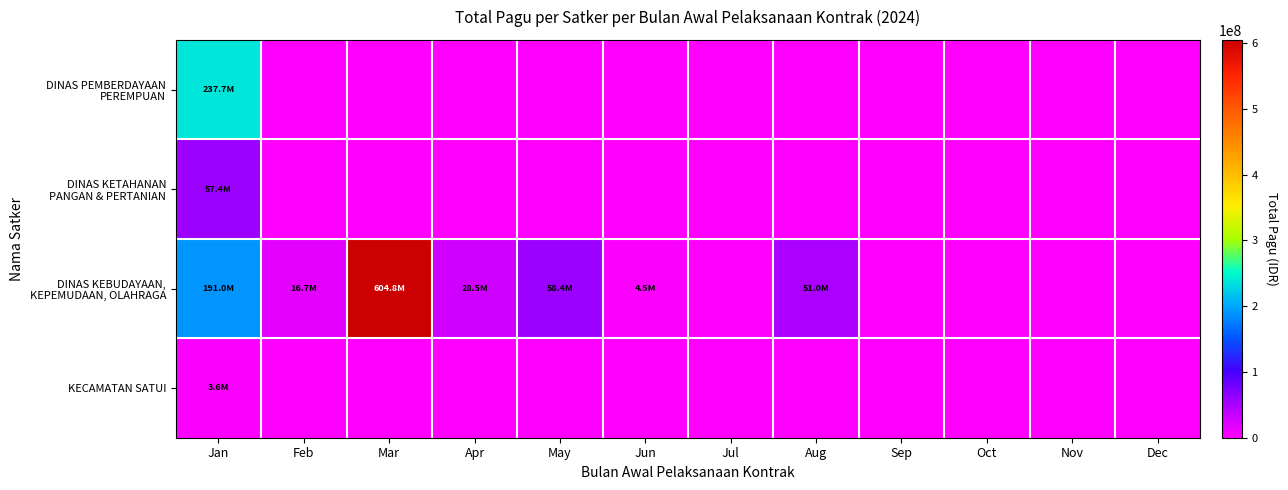

Which series has the largest total across all categories?

DINAS KEBUDAYAAN, KEPEMUDAAN, OLAHRAGA